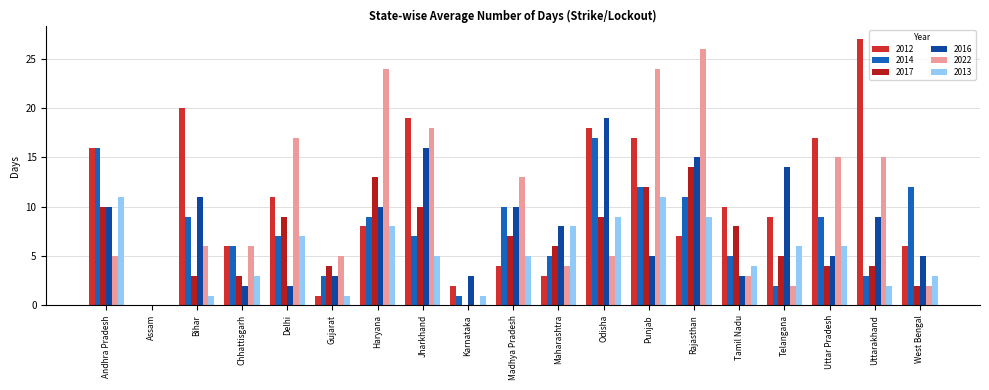

What is the difference between the second highest and second lowest values in the 2017 series?

13